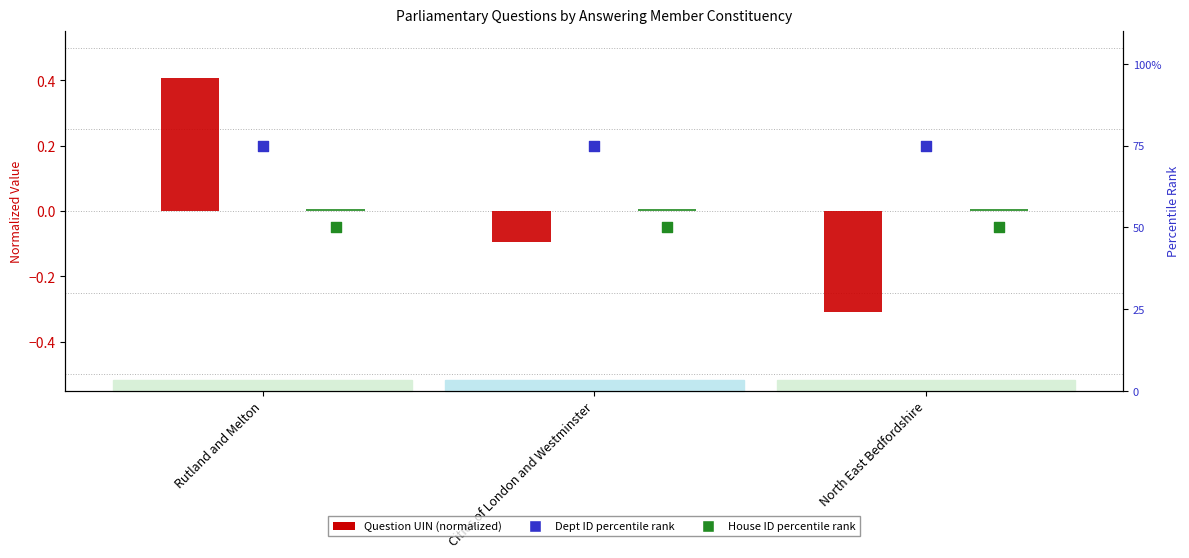

What is the total value across all series at Cities of London and Westminster?

124.9